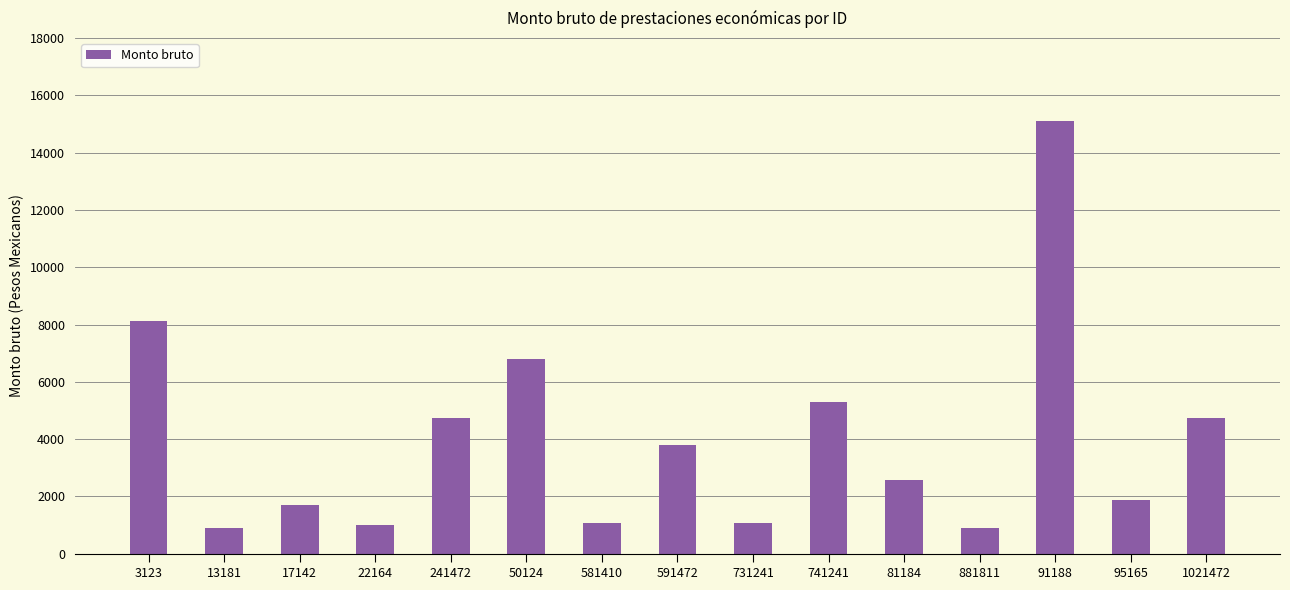

Which label corresponds to the largest value in the chart?

91188